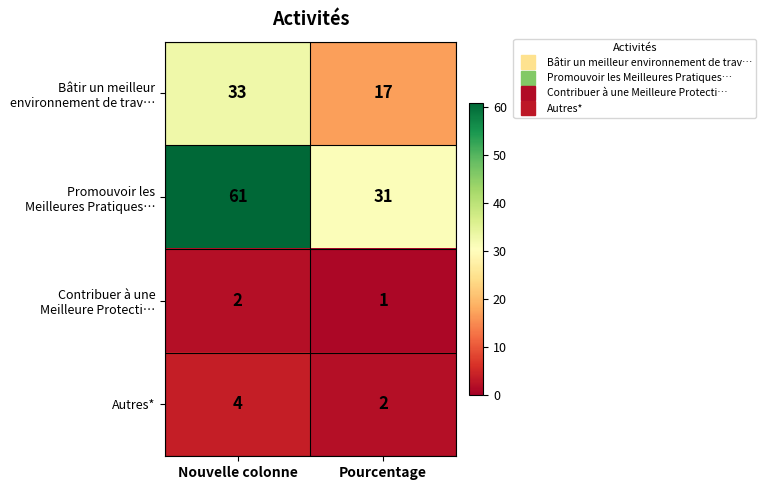

What is the difference between the highest and lowest values at Pourcentage?

30